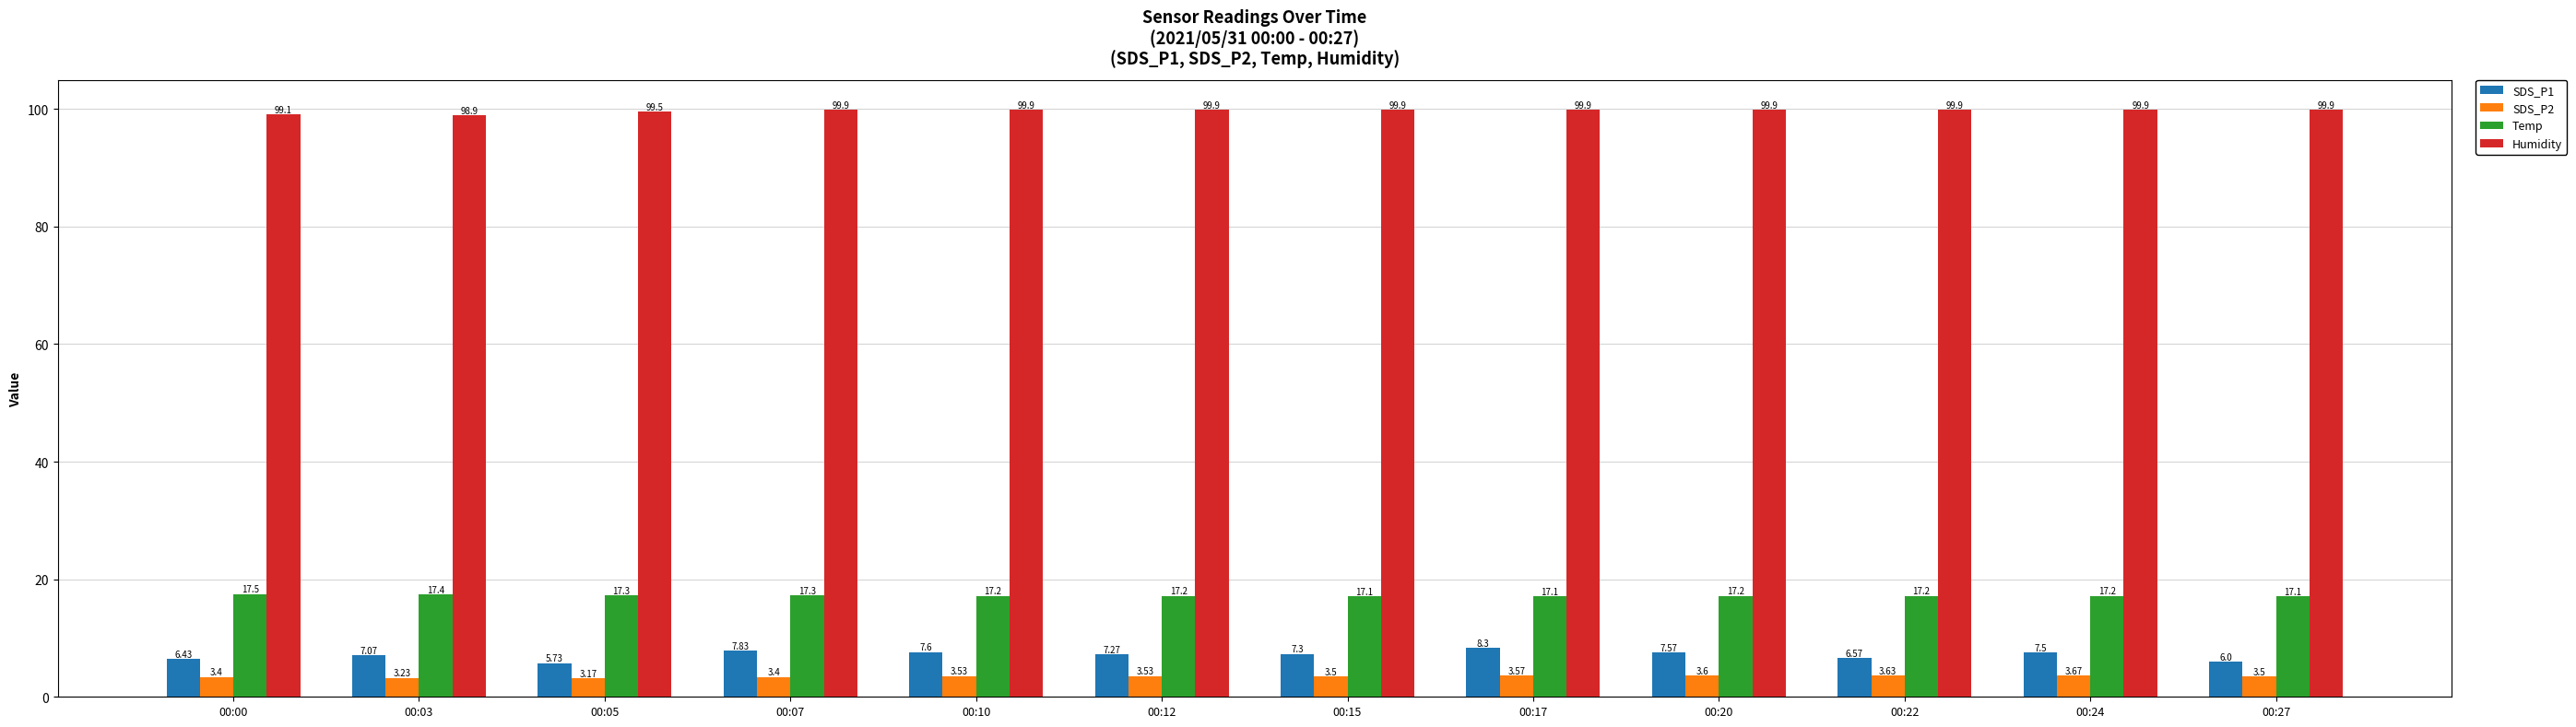

Rank the series at 00:03 from lowest to highest value.

SDS_P2, SDS_P1, Temp, Humidity